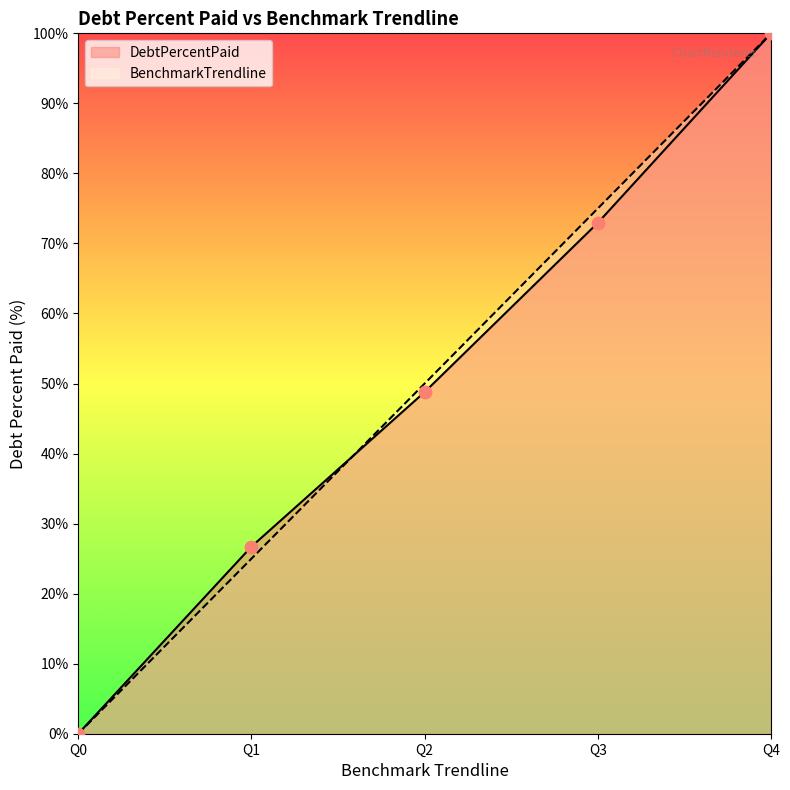

What are all the series names shown in the legend?

DebtPercentPaid, BenchmarkTrendline